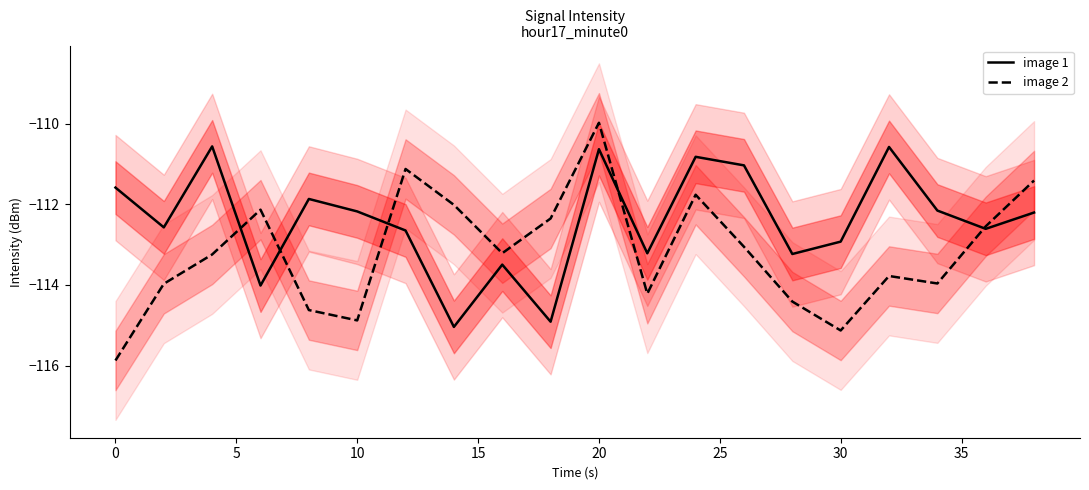

Which series ends up on top after the final intersection of image 2 and image 1?

image 2